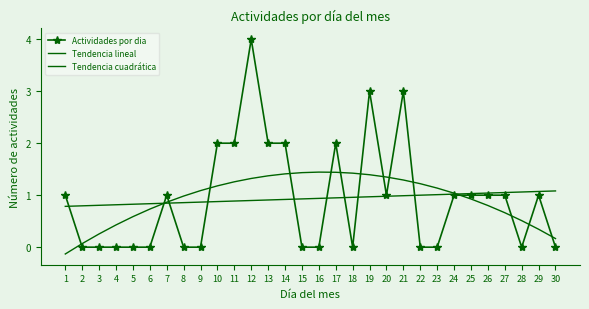

How many categories are shown in the chart?

30